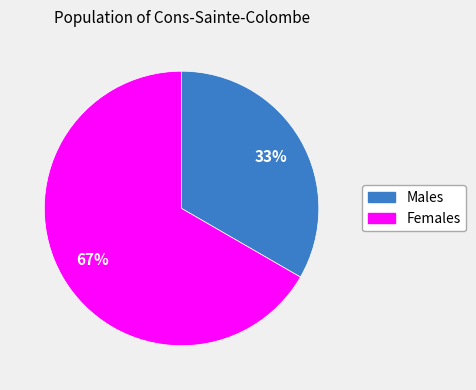

Is there any slice that represents more than half of the pie?

Yes